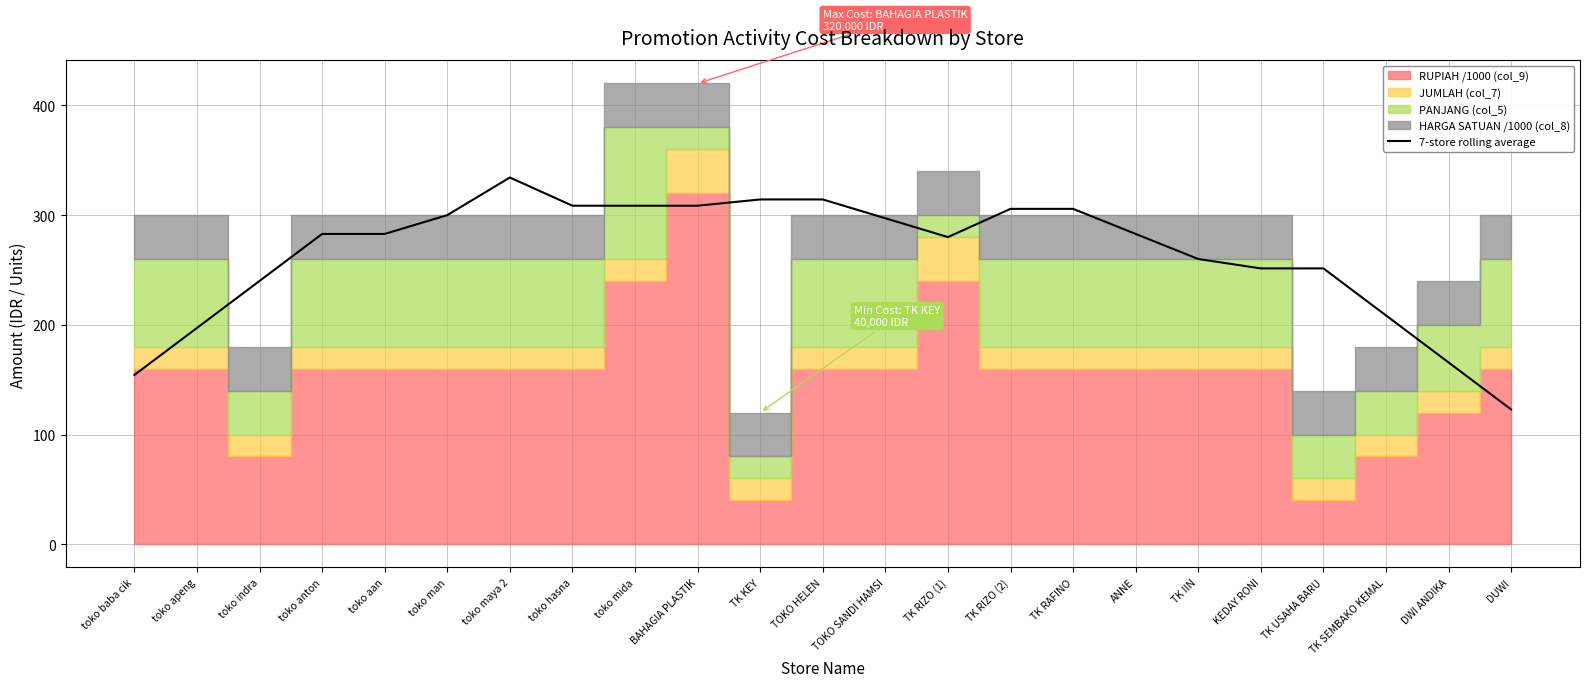

Where does the data first go above 282?

toko anton